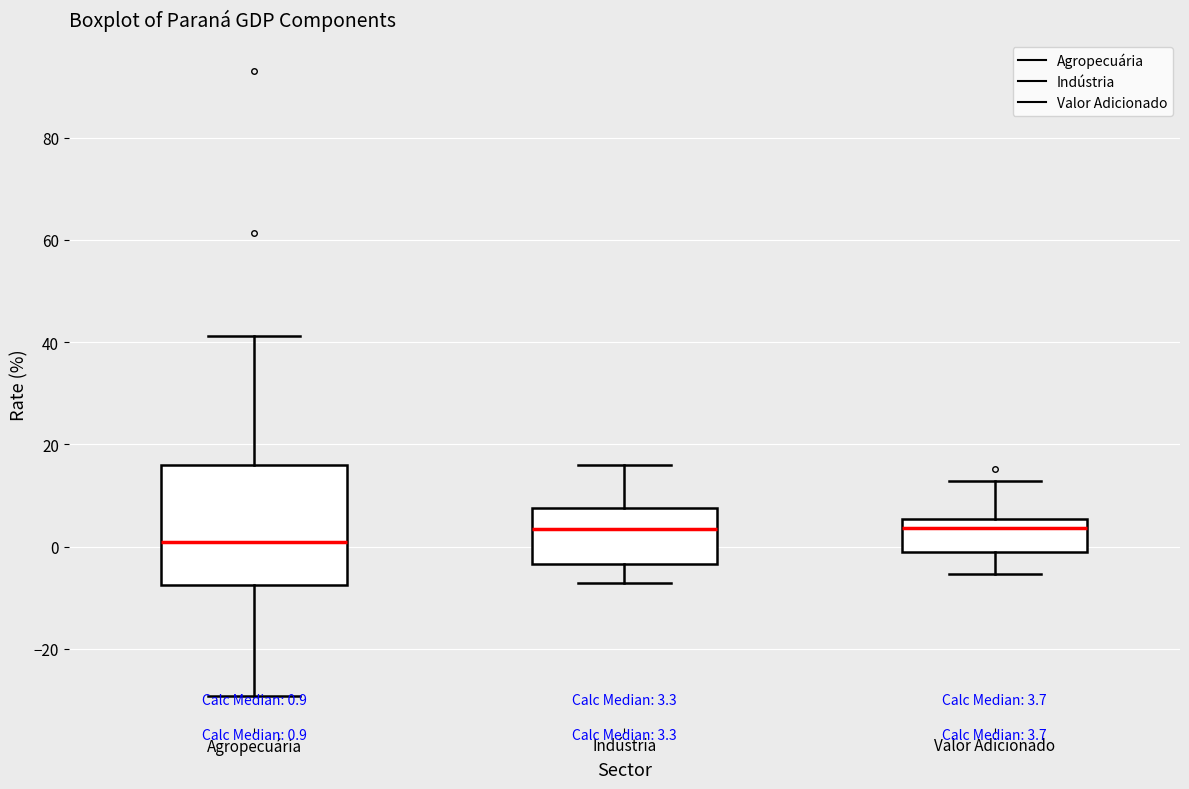

Which box is the tallest, from its lower edge to its upper edge?

Agropecuária